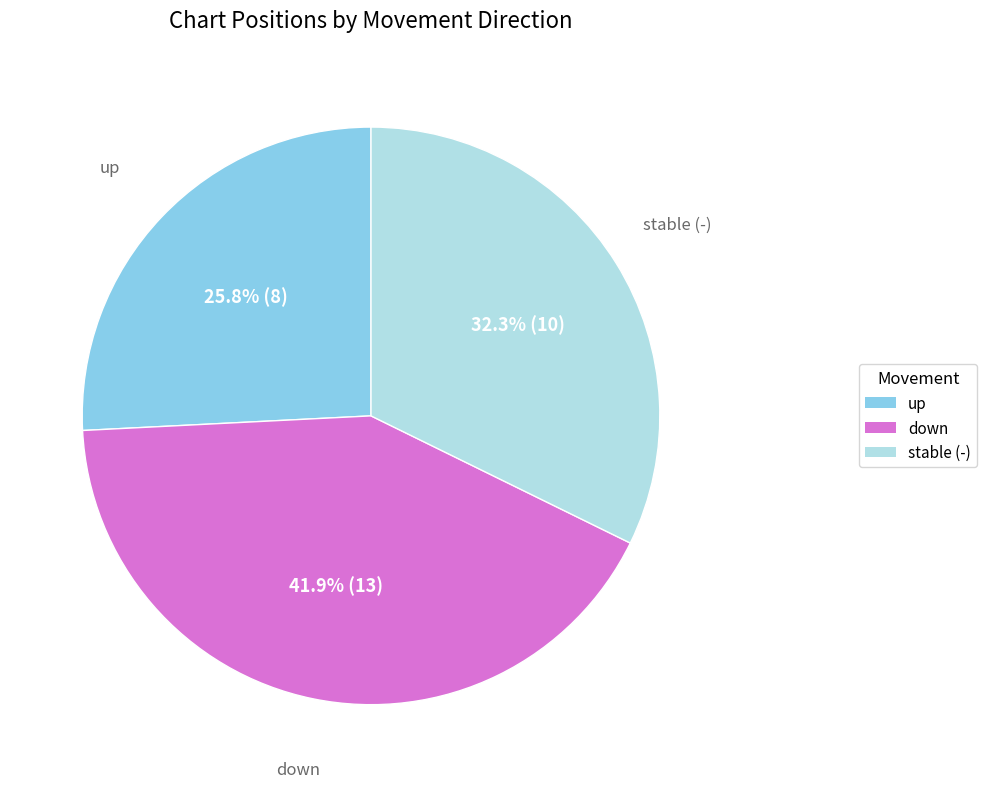

Is there any slice that represents more than half of the pie?

No